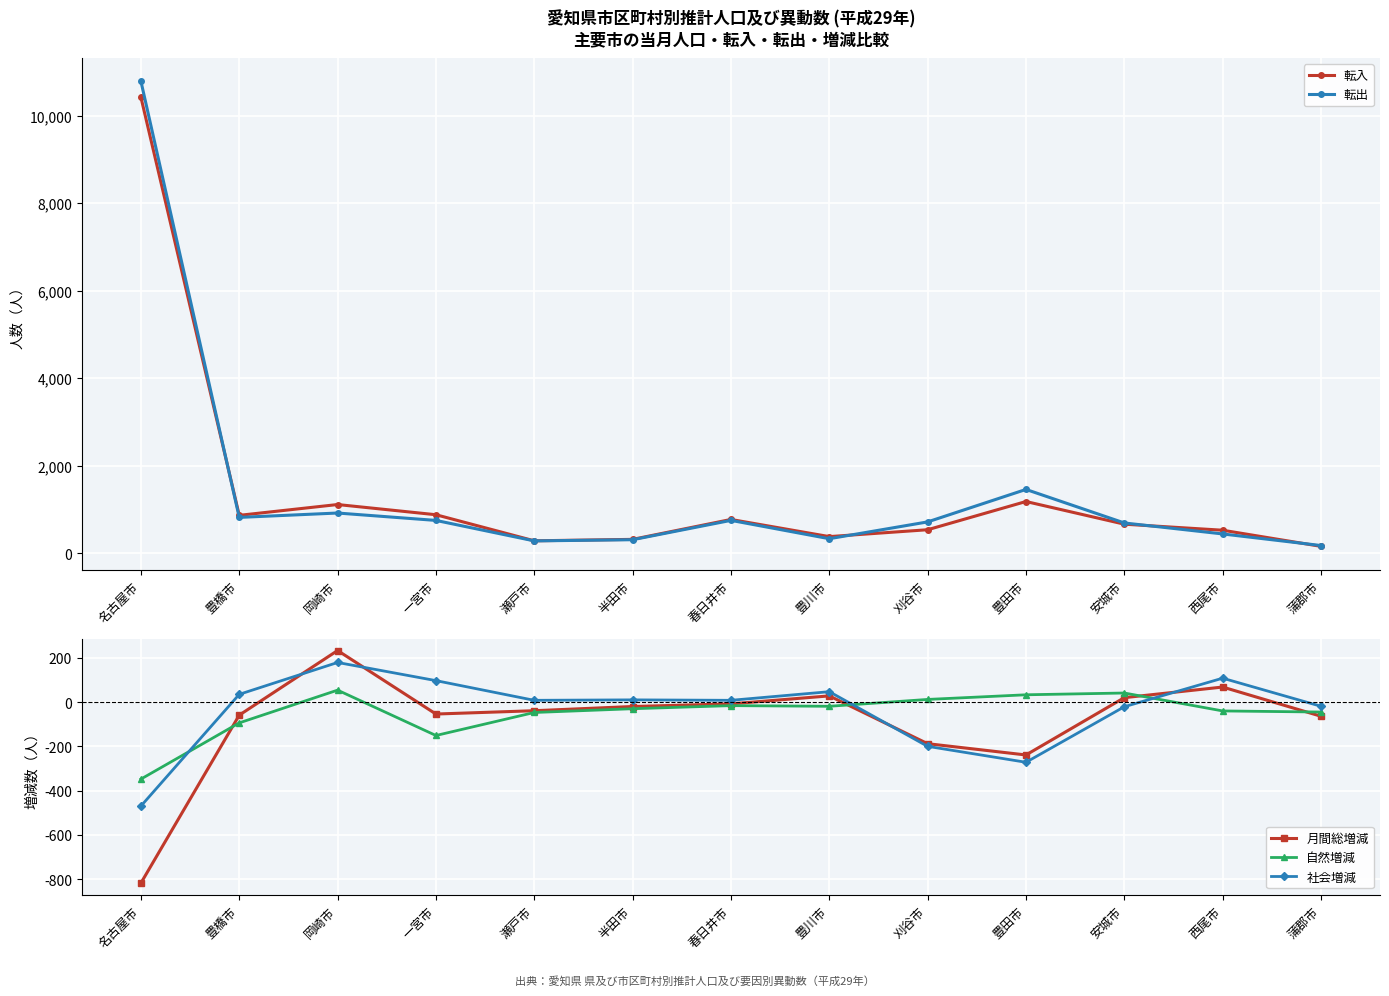

What is the minimum value for 転入?

159